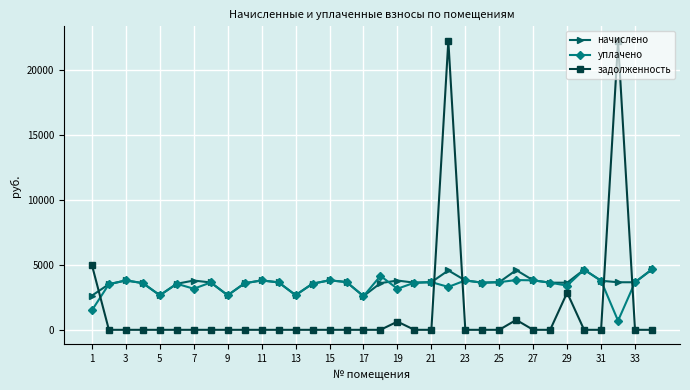

What is the value of the уплачено point at the 8th from the left?

3643.2